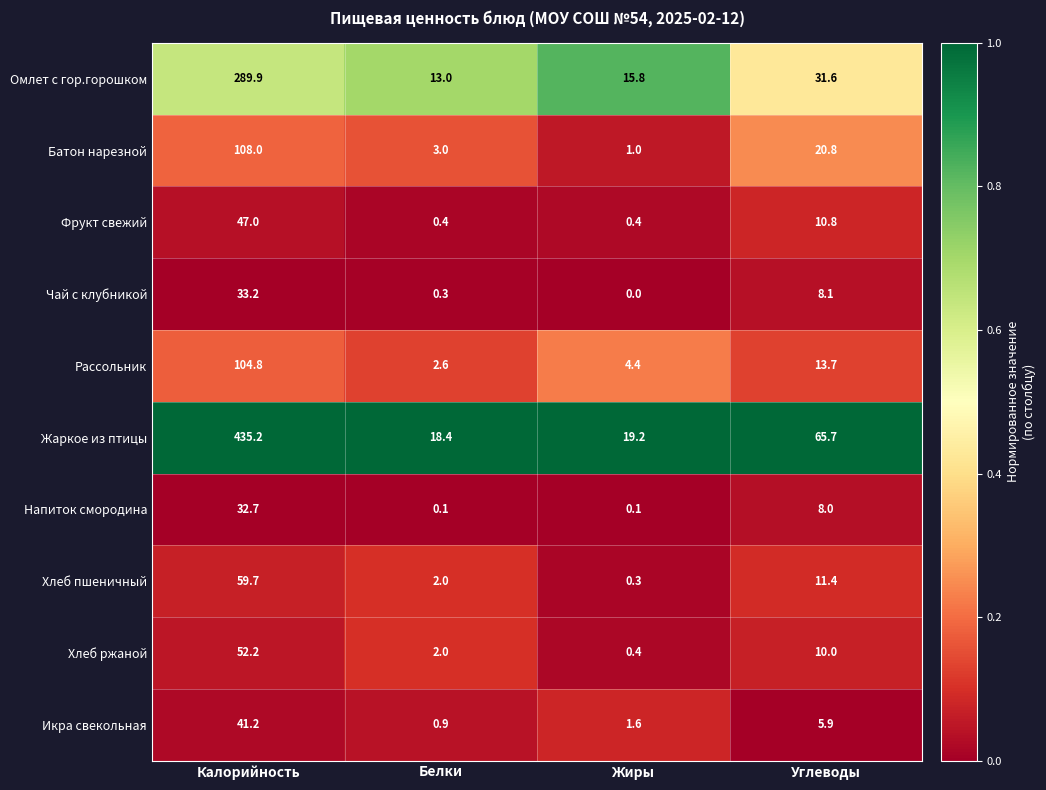

Rank the categories by Батон нарезной value from lowest to highest.

Жиры, Белки, Углеводы, Калорийность